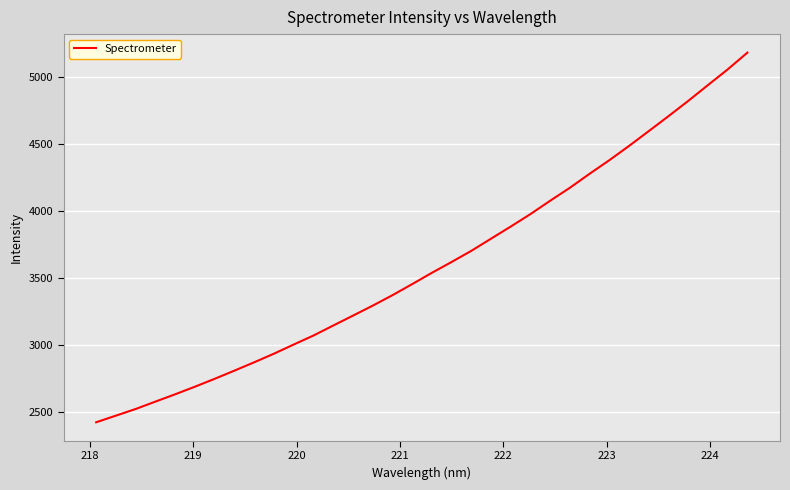

How many lines are shown in the chart?

1